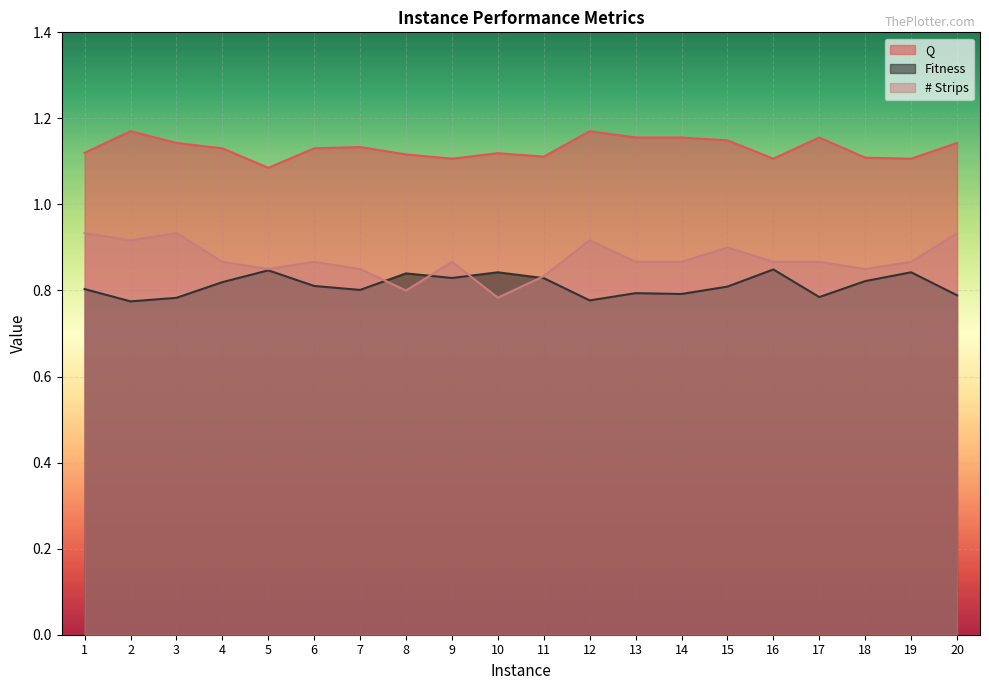

At how many categories does at least one series exceed 0?

20